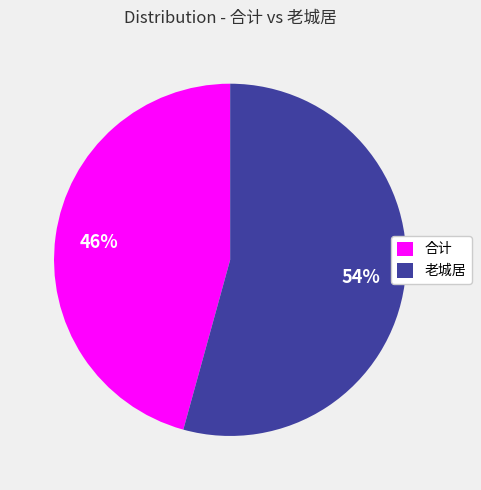

How many segments does this pie chart have?

2